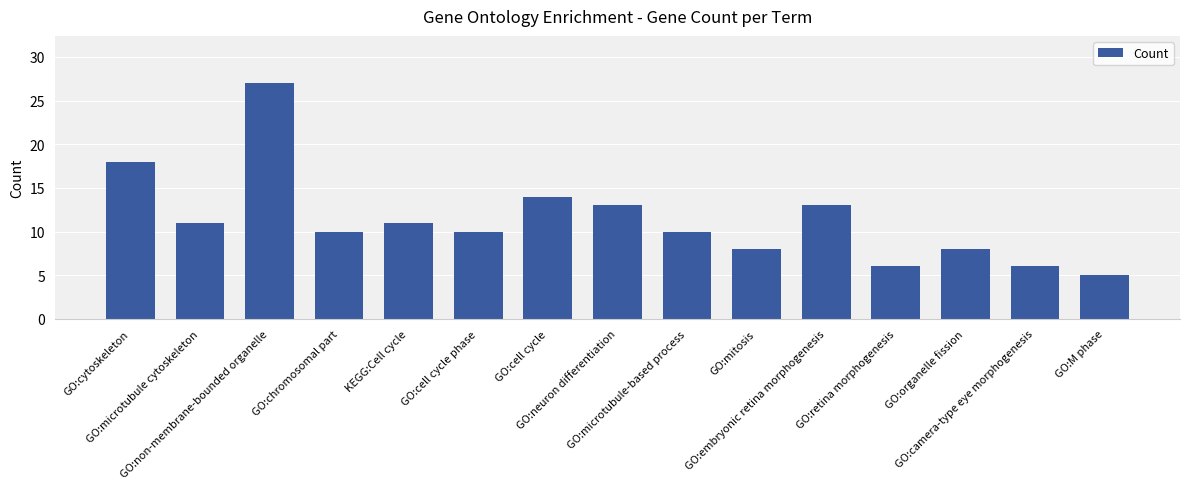

What is the label of the 9th bar from the left?

GO:microtubule-based process